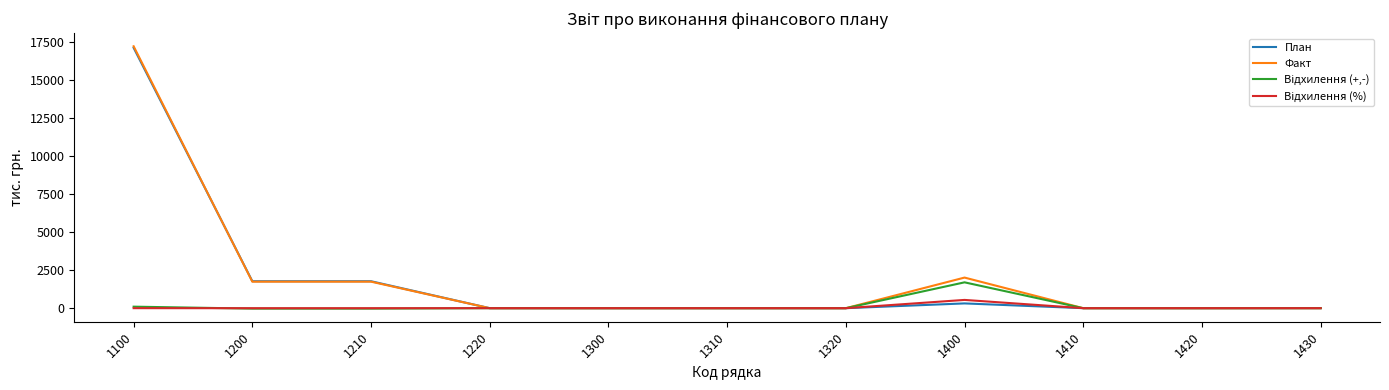

What is the maximum value shown in the chart?

17216.9